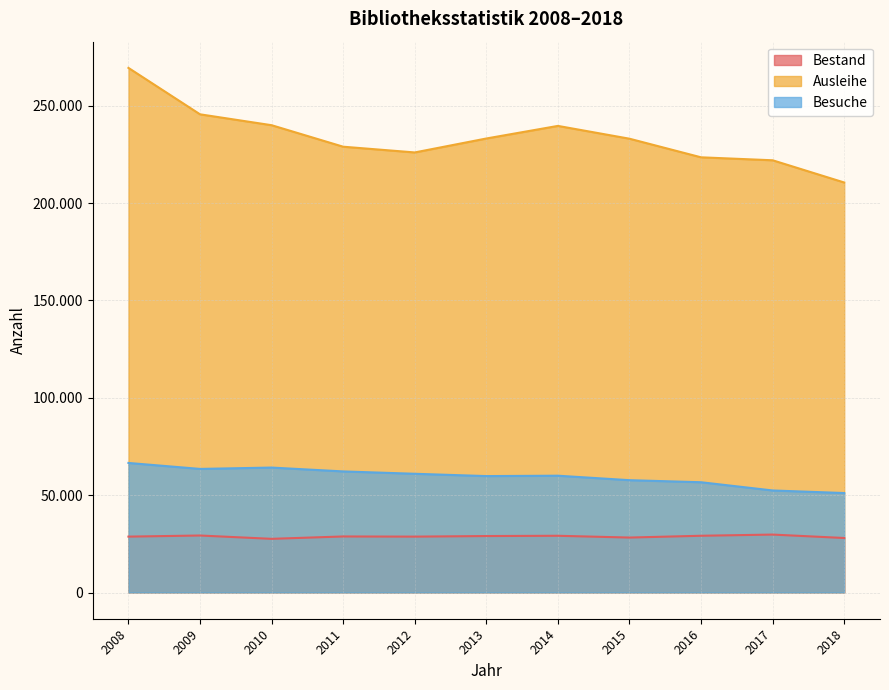

Is it true that Bestand equals 7666 at 2008?

False